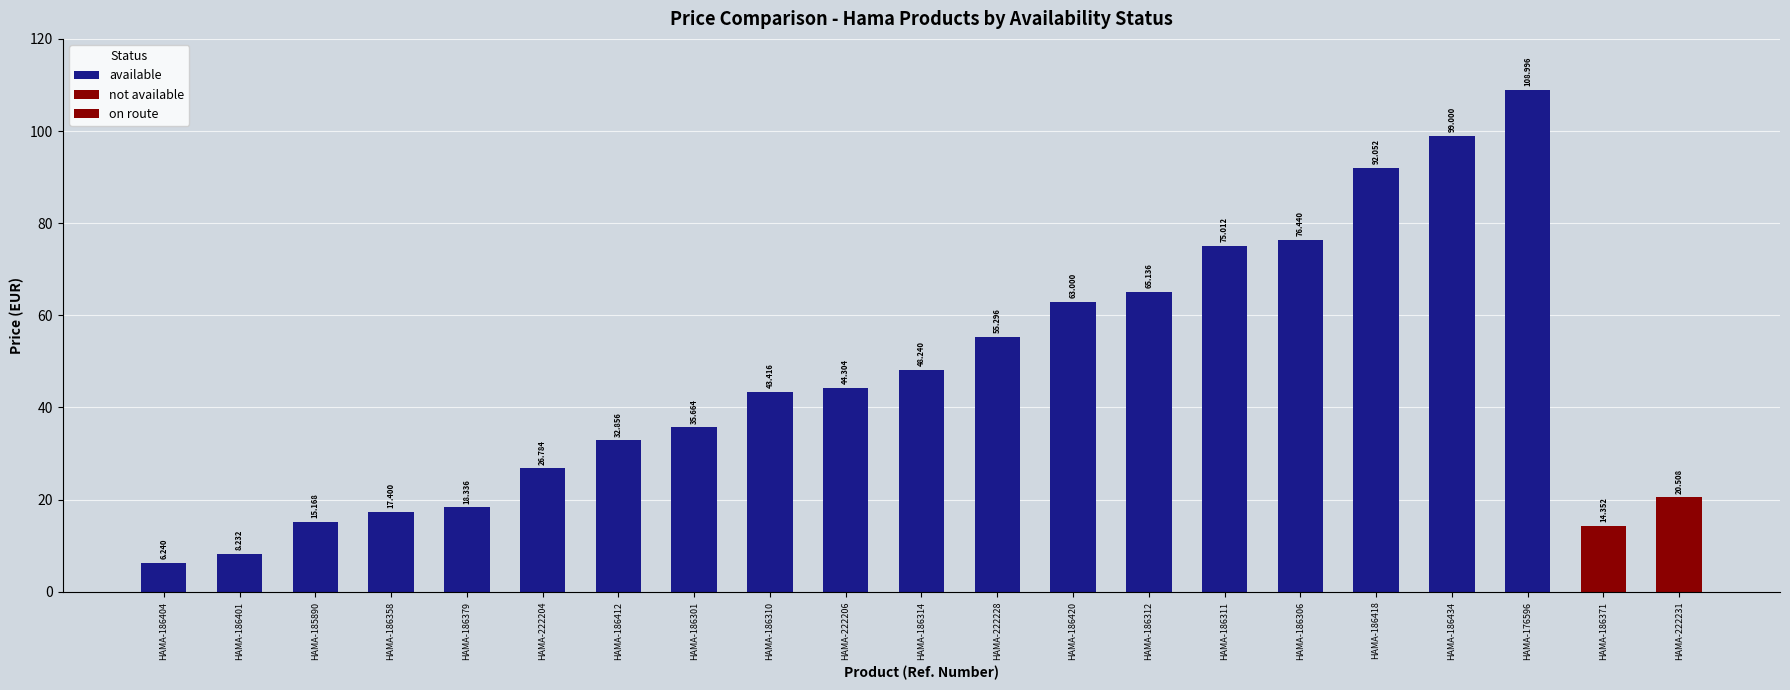

What is the label of the 14th bar from the left?

HAMA-186312